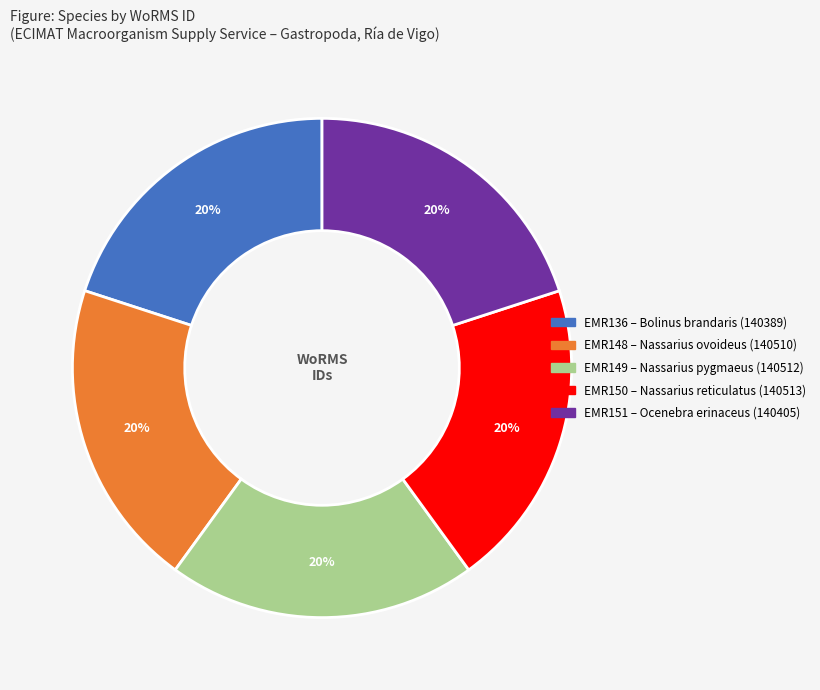

Does any single category account for the majority?

No